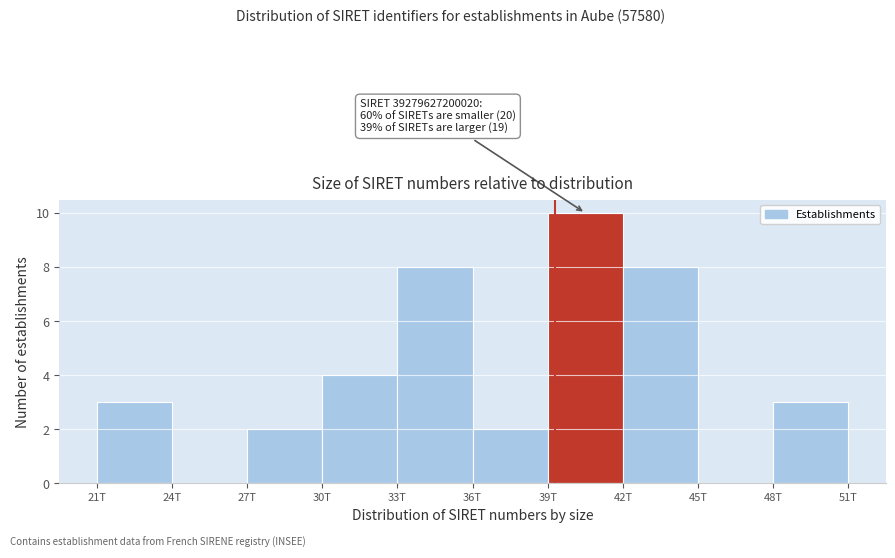

Reading left to right, list all the values displayed in this chart.

21T=3	24T=0	27T=2	30T=4	33T=8	36T=2	39T=10	42T=8	45T=0	48T=3